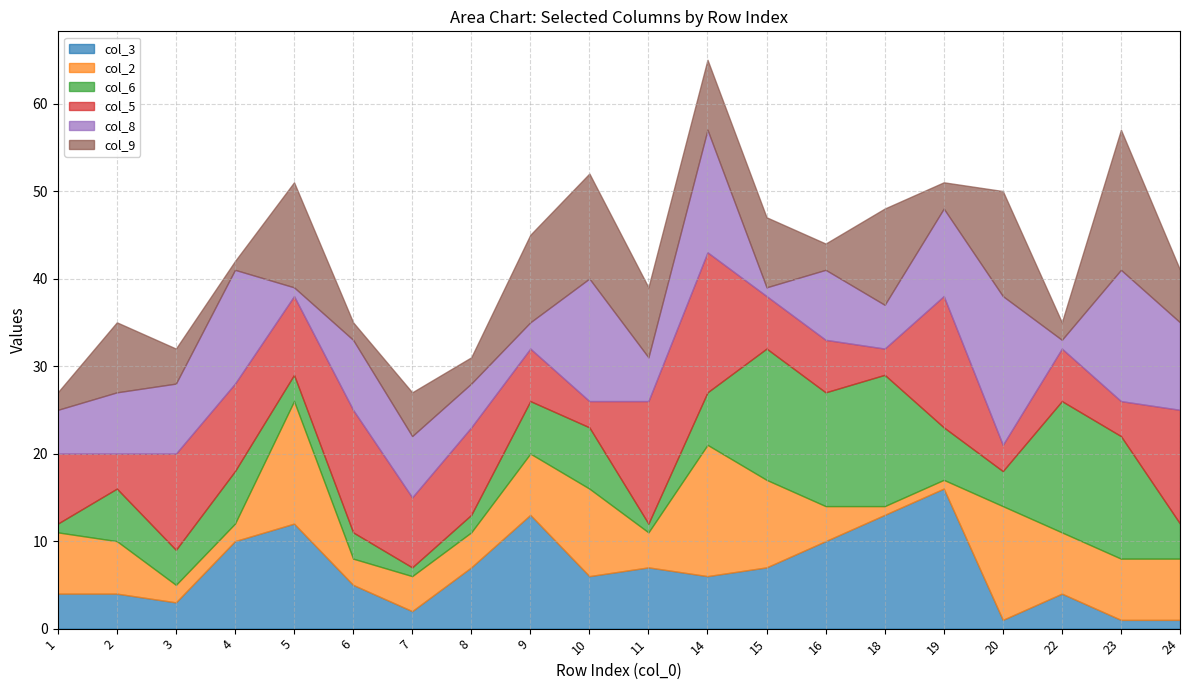

True or false: col_5 has a value of 9 at 5.

True